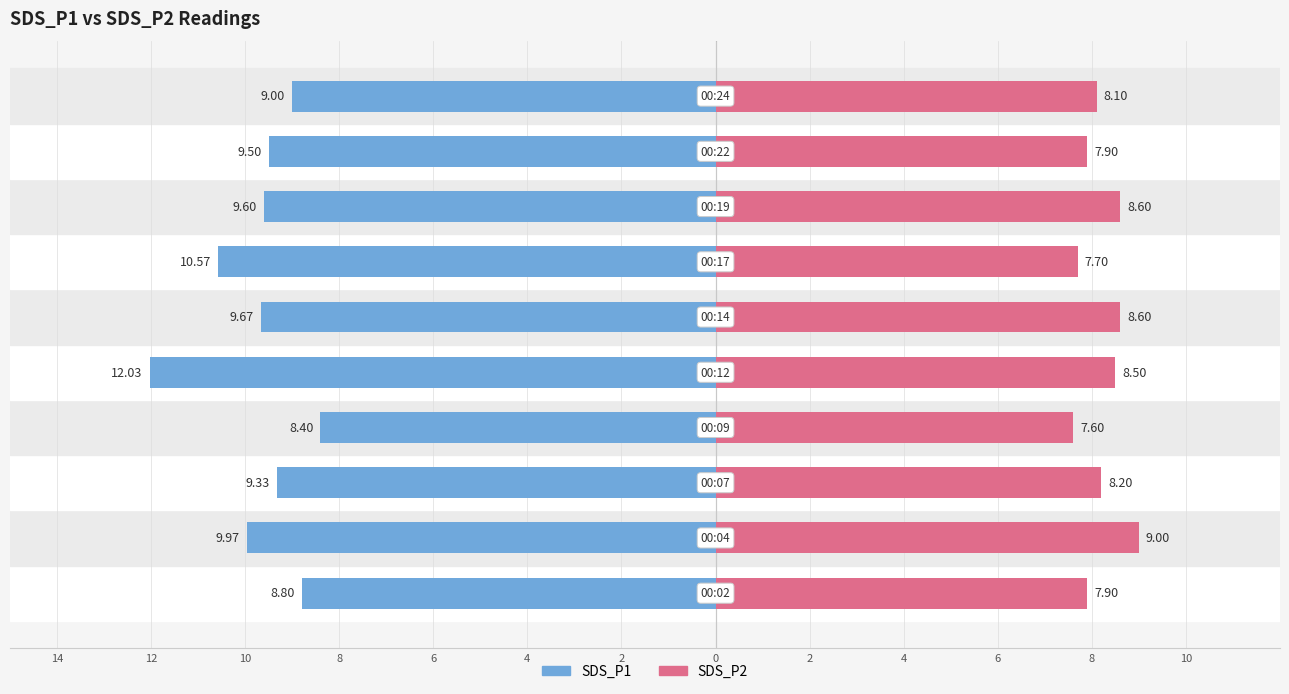

The value of SDS_P2 at 10 is 5.5. True or false?

False